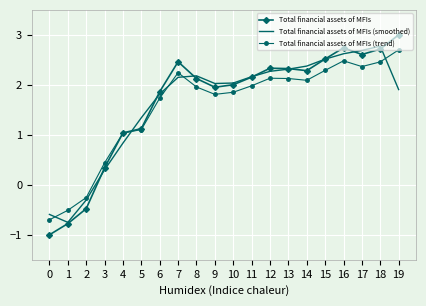

Is it true that Total financial assets of MFIs equals 2.5 at 15?

True